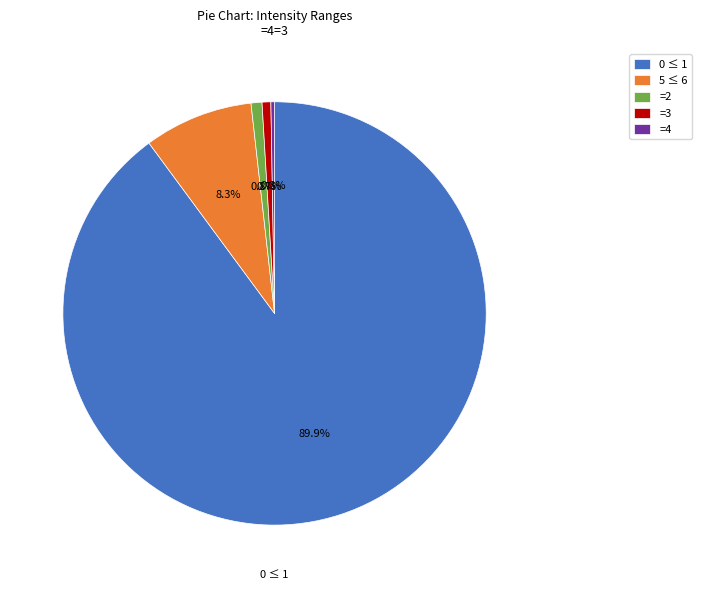

Combined, what portion of the pie is 5 ≤ 6 and =3?

9.0%